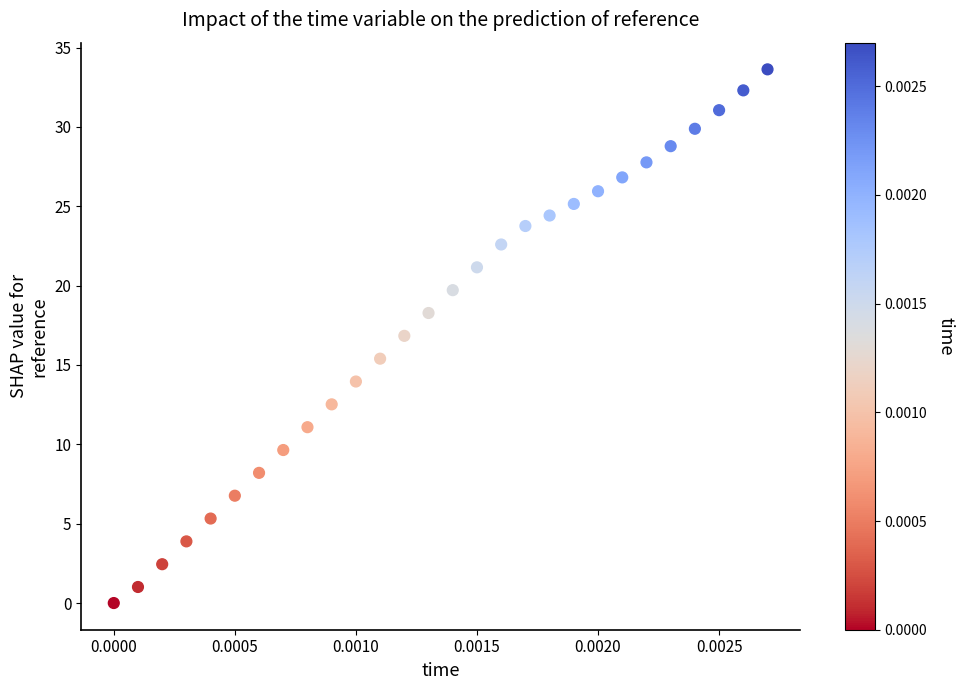

What is the range of Y values (max minus min)?

33.6